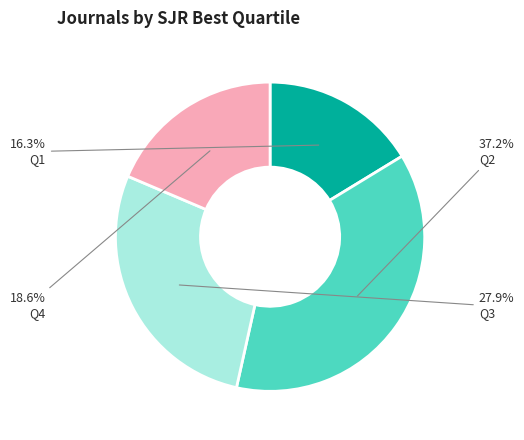

Is there any slice that represents more than half of the pie?

No